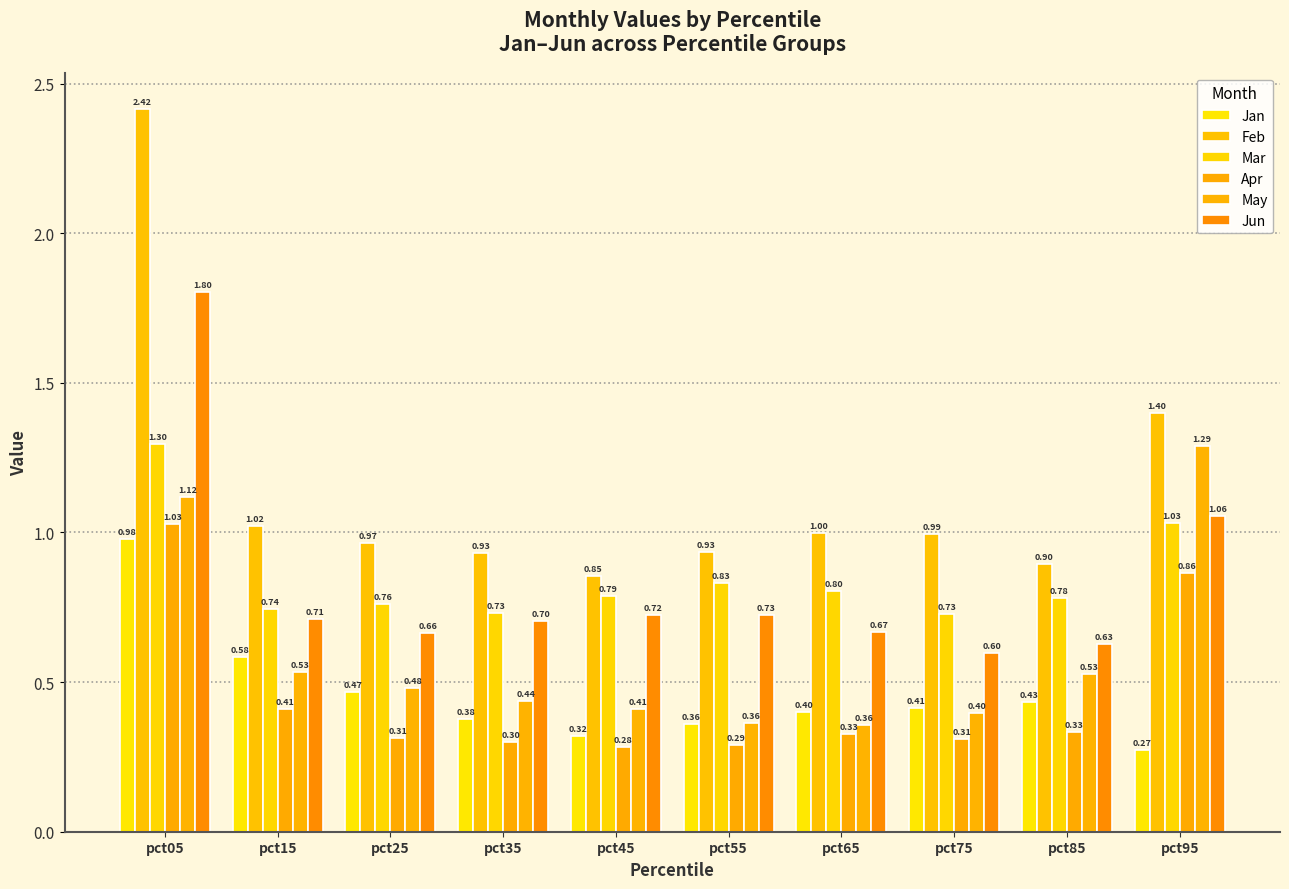

Which series has the largest range (max minus min)?

Feb